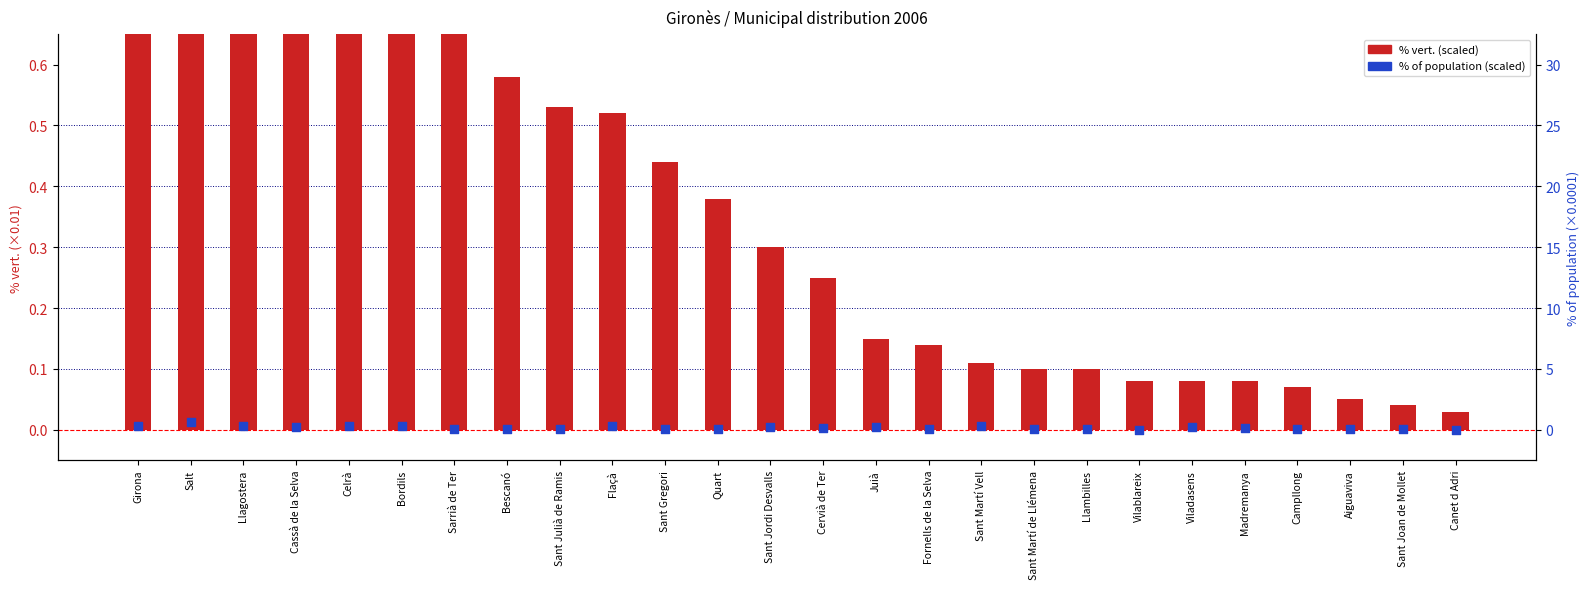

At which category is the sum across all series the highest?

Girona